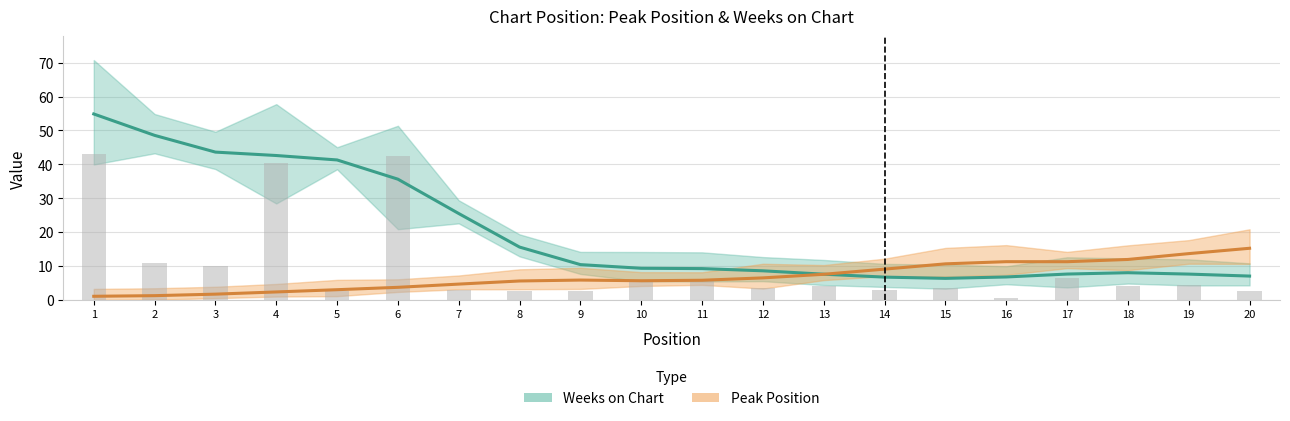

Are the bars horizontal?

No